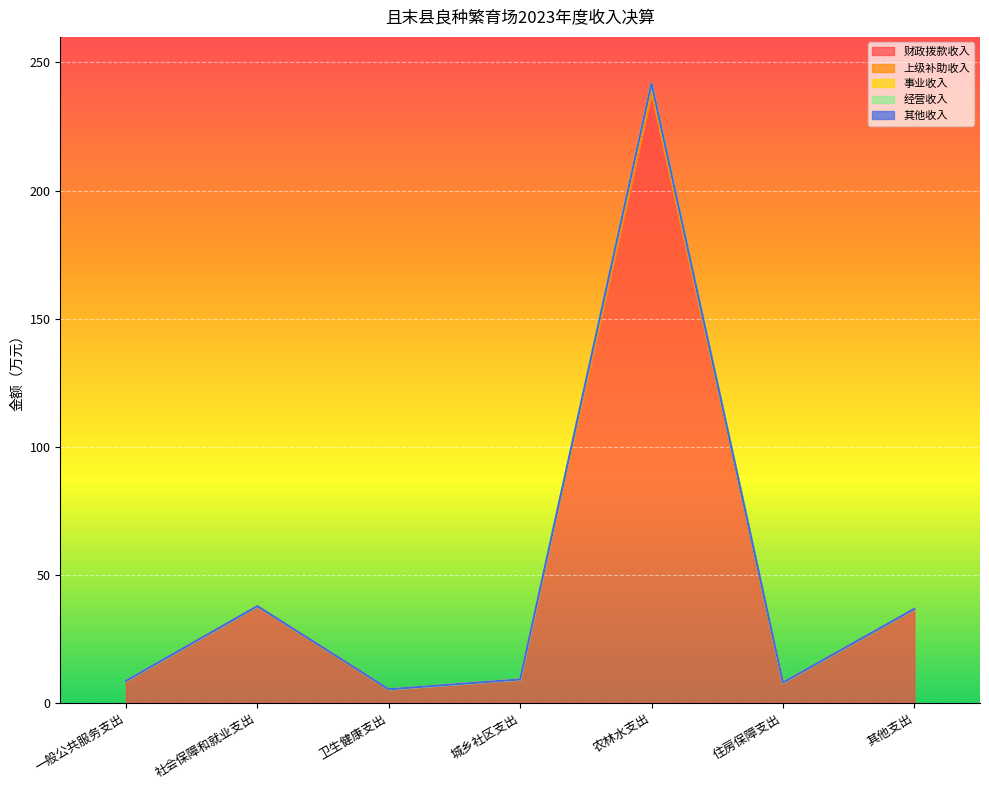

Reading right to left, extract all data points from this chart.

财政拨款收入: 36.7	7.9	238.3	9.1	5.3	37.7	8.6
上级补助收入: 0.0	0.0	0.0	0.0	0.0	0.0	0.0
事业收入: 0.0	0.0	3.5	0.0	0.0	0.0	0.0
经营收入: 0.0	0.0	0.0	0.0	0.0	0.0	0.0
其他收入: 0.0	0.0	0.0	0.0	0.0	0.0	0.0